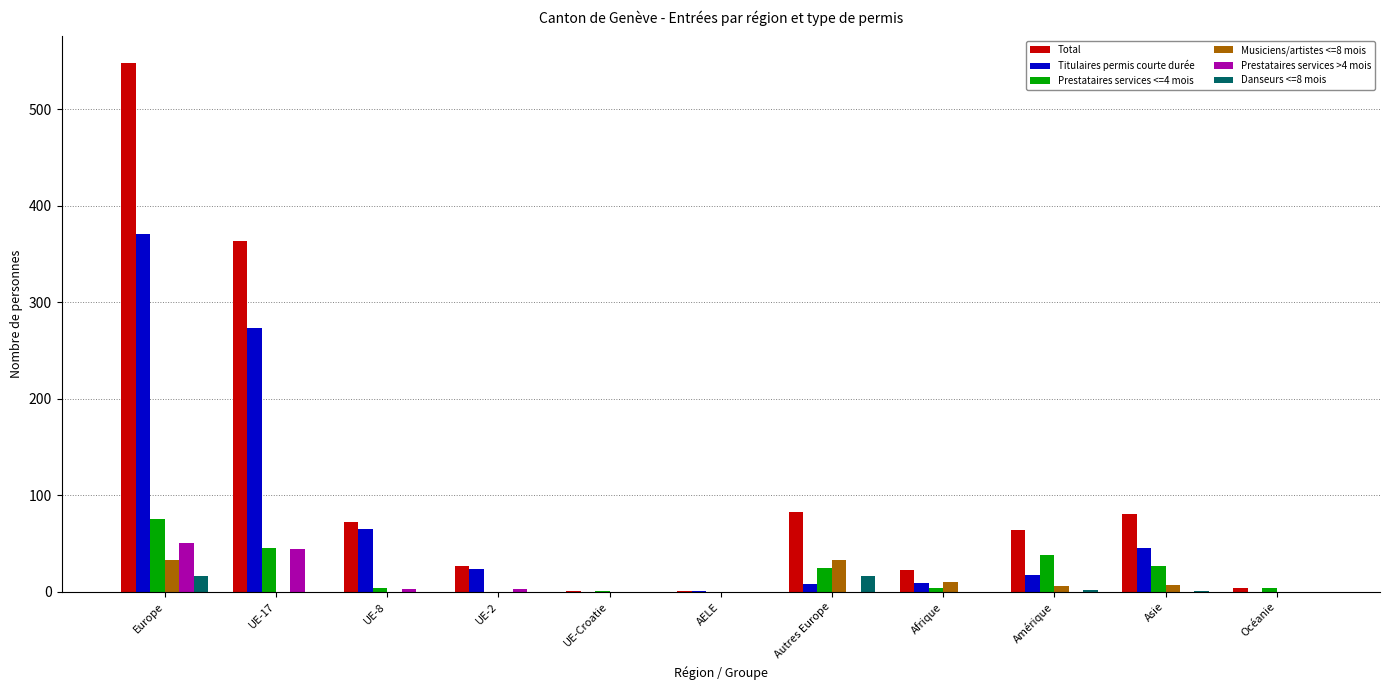

What is the sum of all Titulaires permis courte durée values?

815